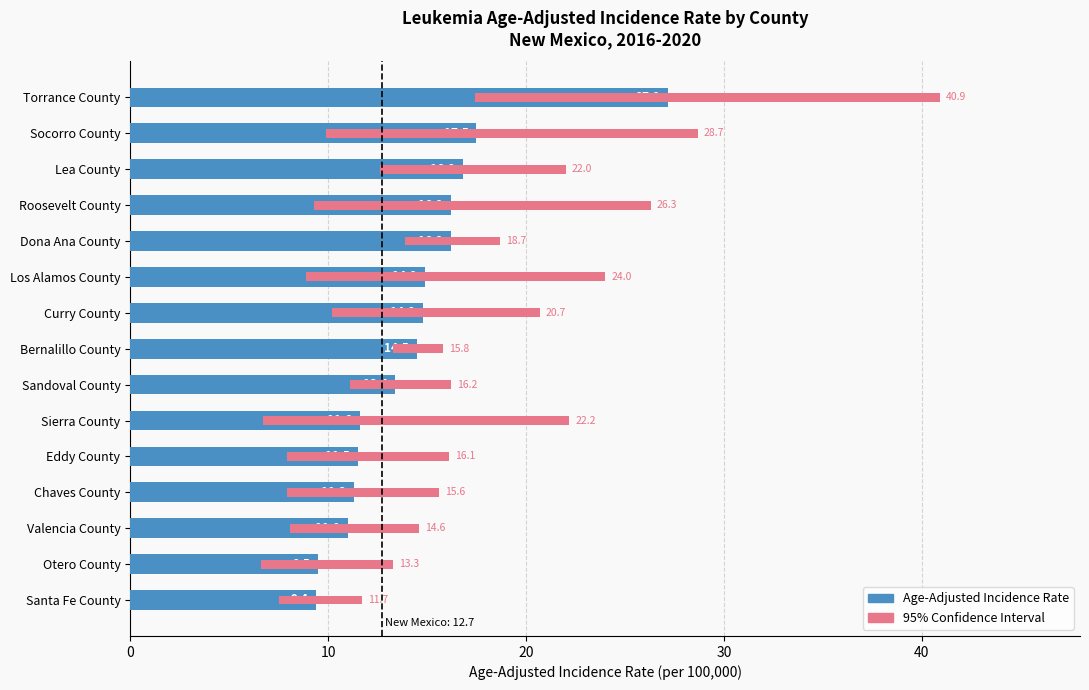

Is it true that the value at Sandoval County is 8.9?

False